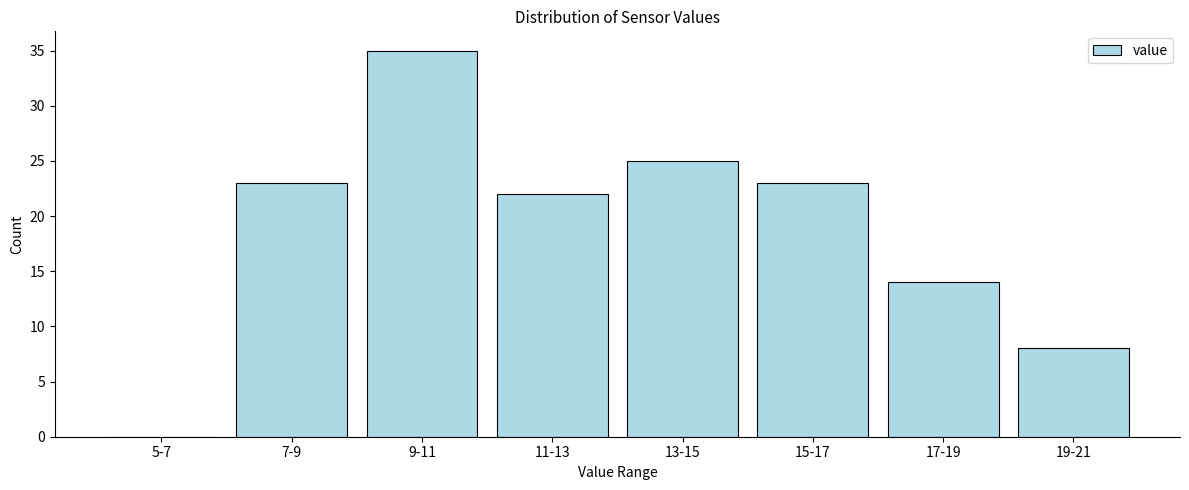

Reading left to right, transcribe all the data shown in this chart.

5-7=0	7-9=23	9-11=35	11-13=22	13-15=25	15-17=23	17-19=14	19-21=8